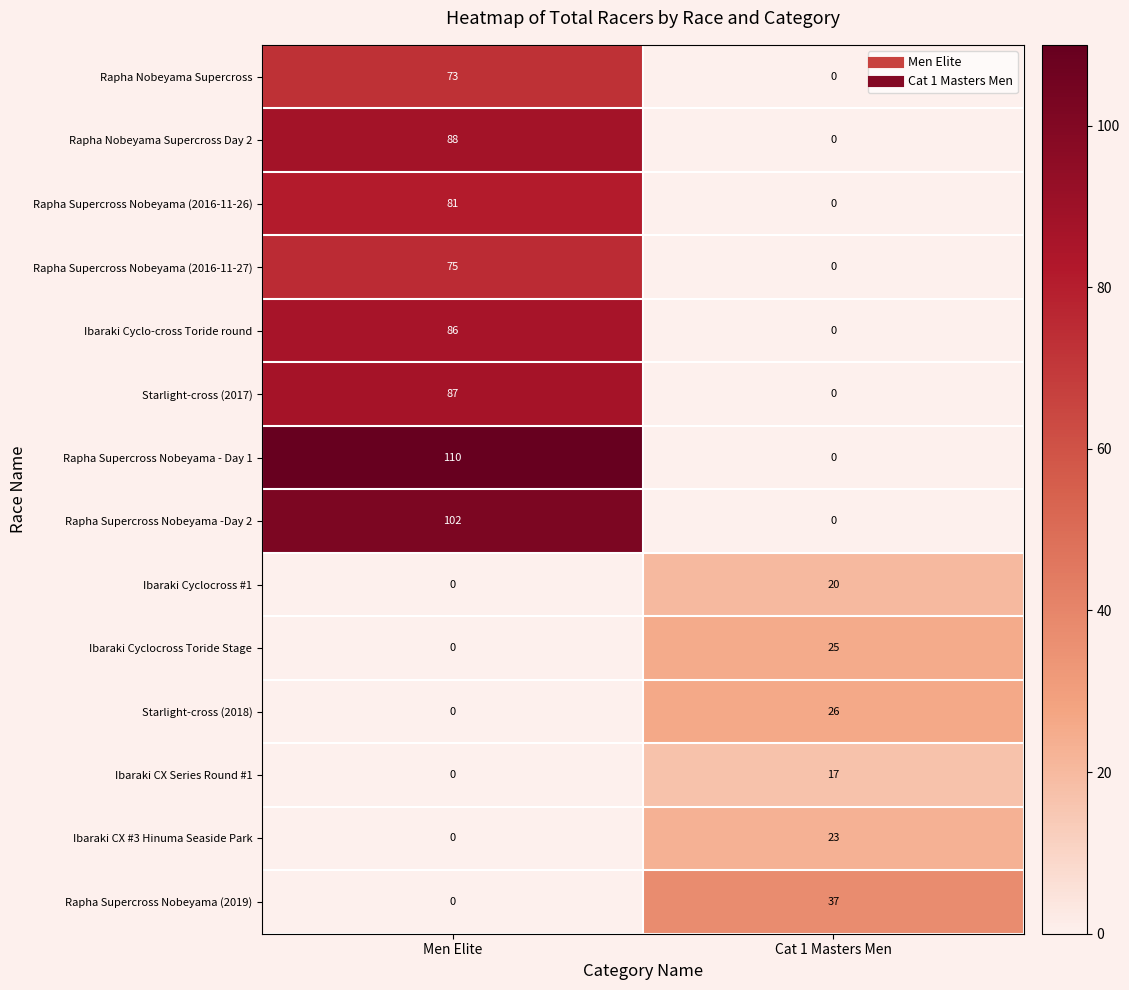

Reading left to right, extract all data points from this chart.

Rapha Nobeyama Supercross: 73	0
Rapha Nobeyama Supercross Day 2: 88	0
Rapha Supercross Nobeyama (2016-11-26): 81	0
Rapha Supercross Nobeyama (2016-11-27): 75	0
Ibaraki Cyclo-cross Toride round: 86	0
Starlight-cross (2017): 87	0
Rapha Supercross Nobeyama - Day 1: 110	0
Rapha Supercross Nobeyama -Day 2: 102	0
Ibaraki Cyclocross #1: 0	20
Ibaraki Cyclocross Toride Stage: 0	25
Starlight-cross (2018): 0	26
Ibaraki CX Series Round #1: 0	17
Ibaraki CX #3 Hinuma Seaside Park: 0	23
Rapha Supercross Nobeyama (2019): 0	37